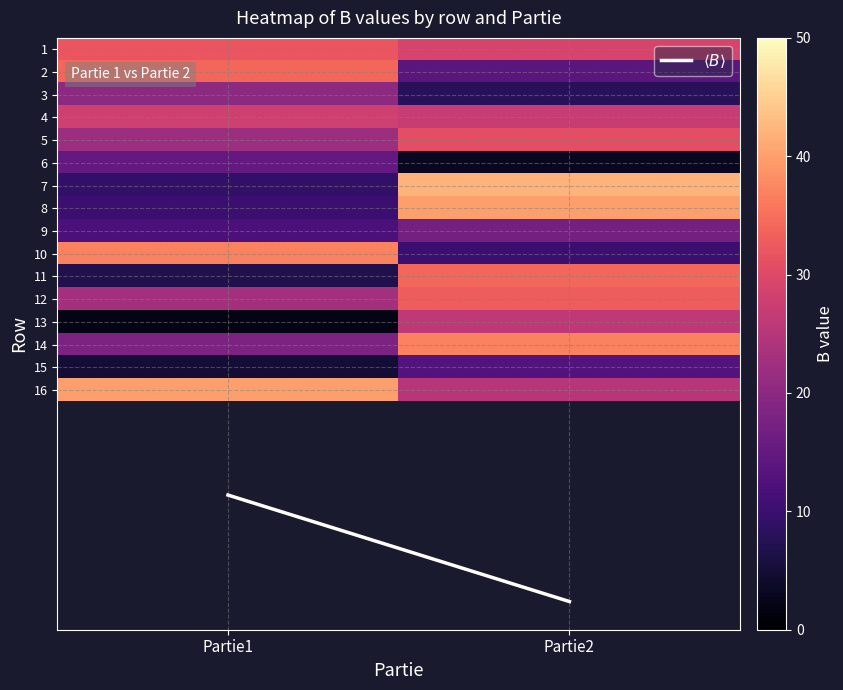

Which category has the lowest value across all series?

Partie1